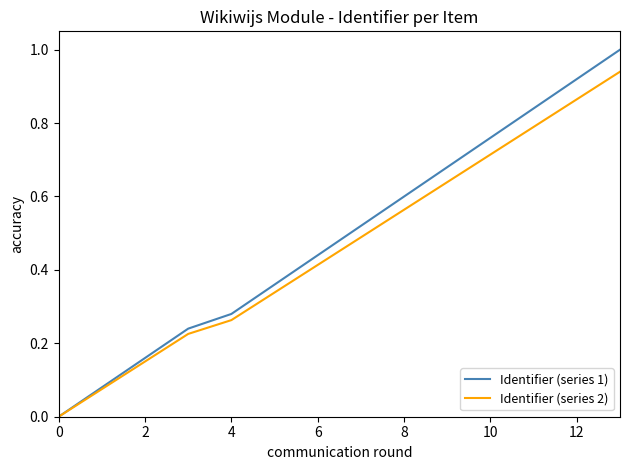

How many values in the Identifier (series 1) series exceed 0?

13